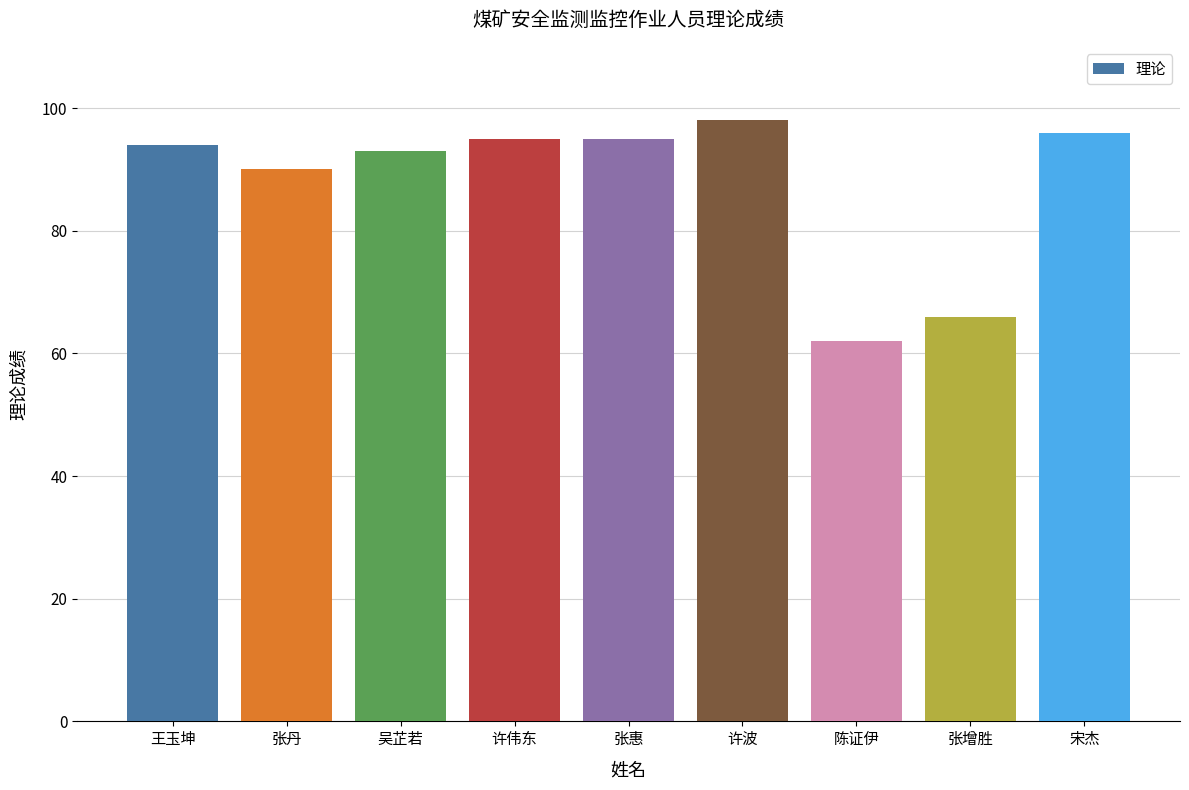

Between 张惠 and 张丹, which is larger?

张惠